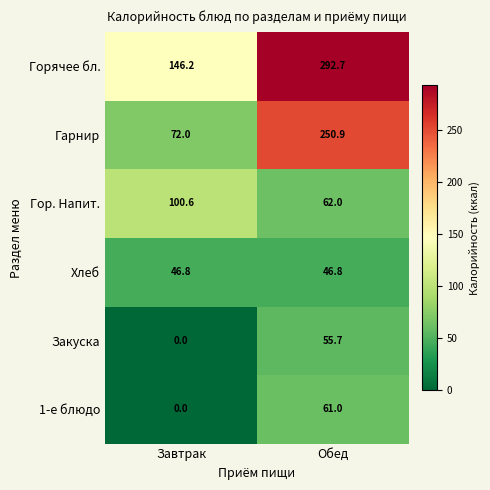

At which category is the sum across all series the highest?

Обед